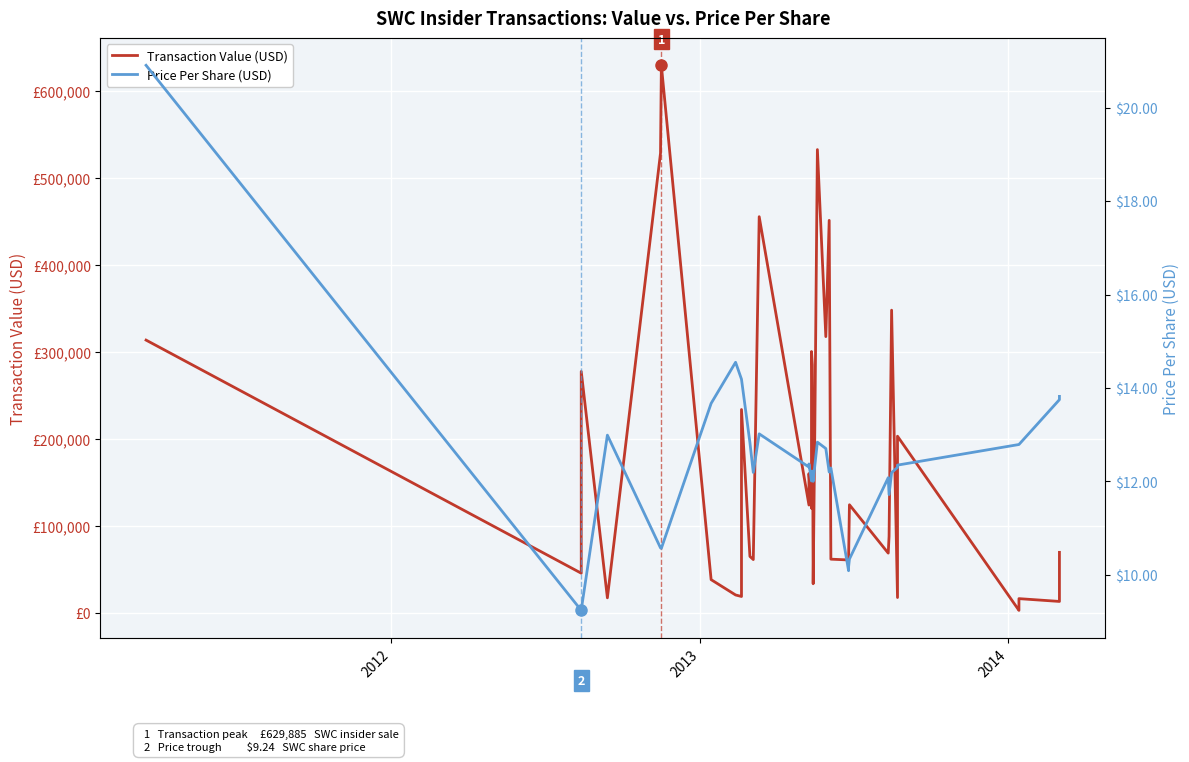

How many lines are shown in the chart?

2